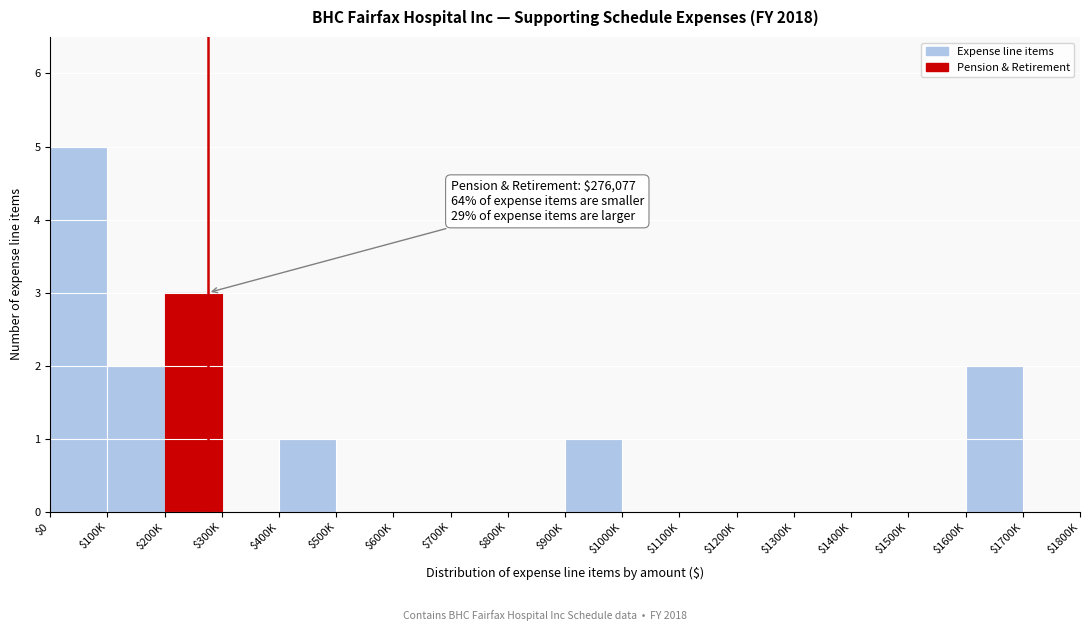

What is the sum of all values?

14